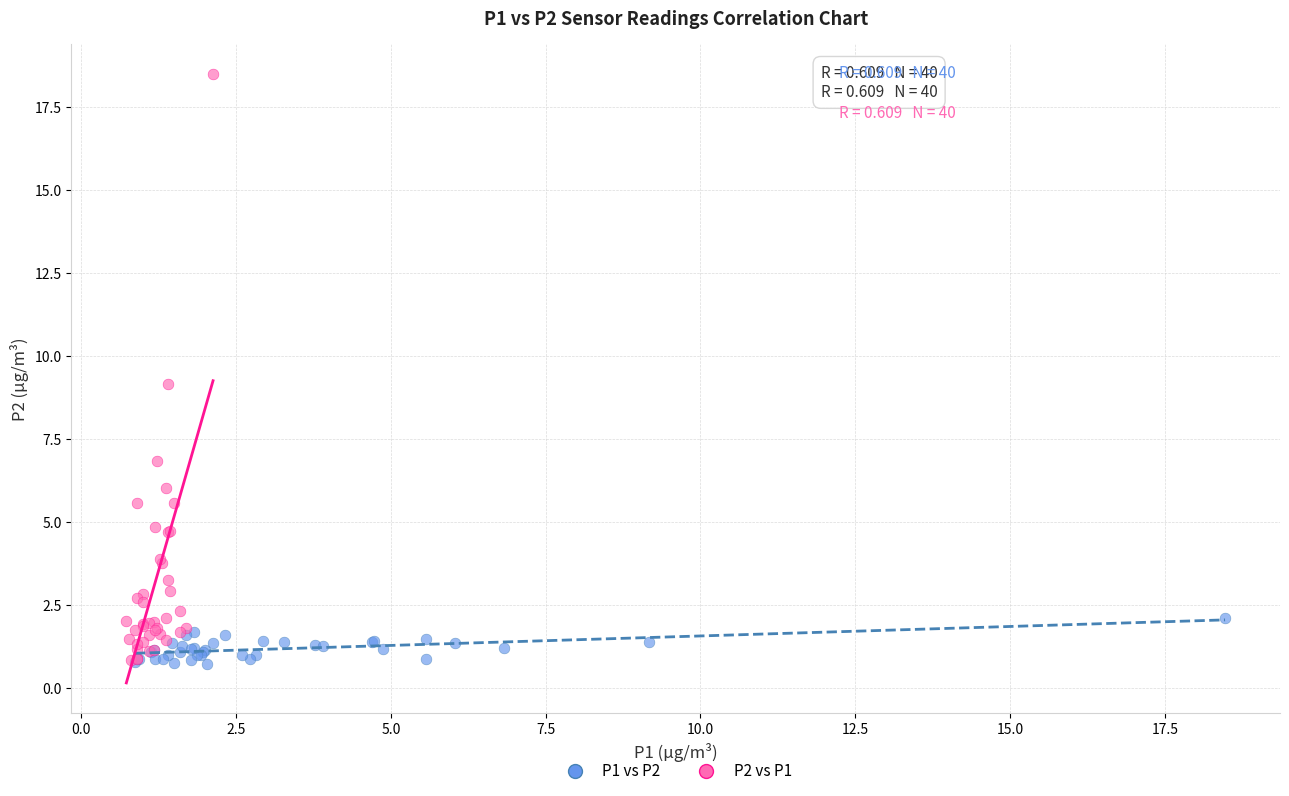

Which series has the largest Y range (max minus min)?

P2 vs P1